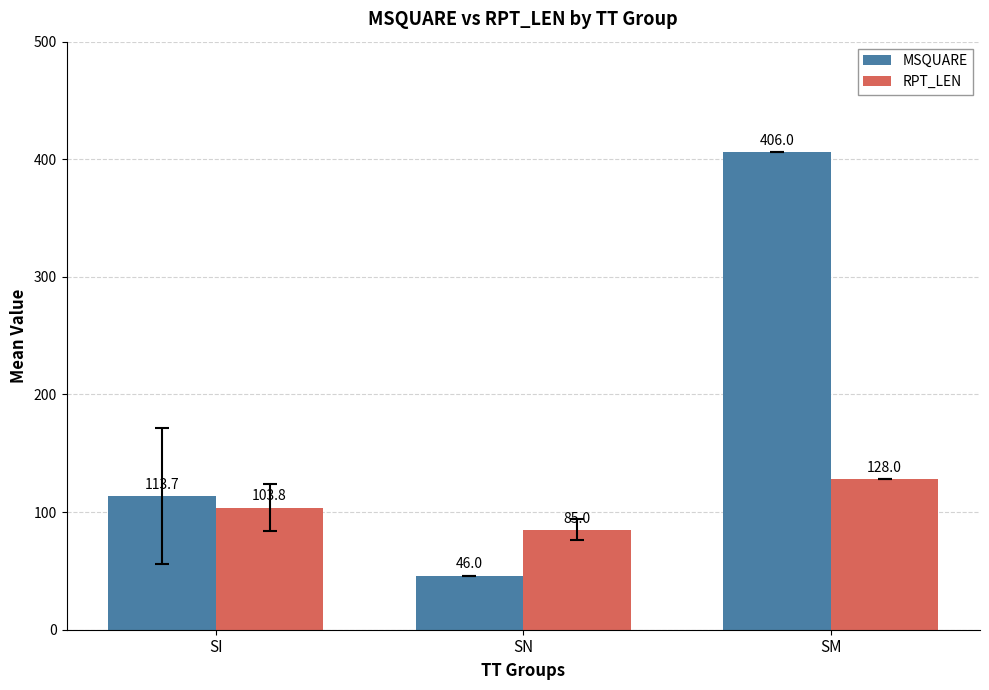

How many groups of bars are there?

3